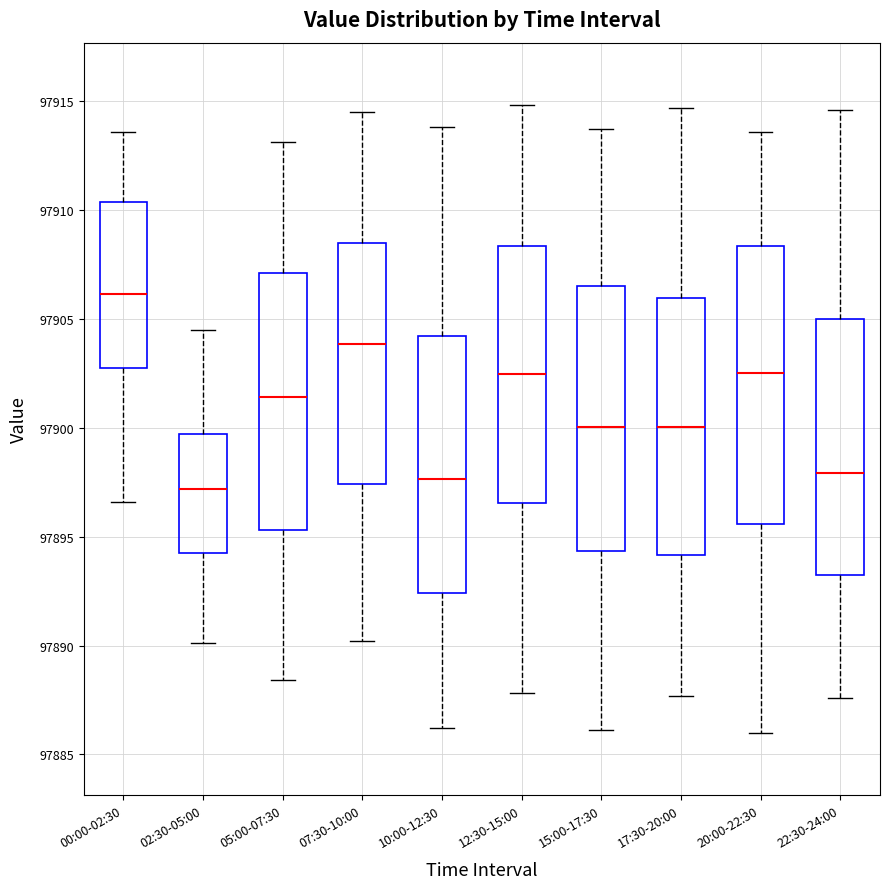

Reading left to right, read every box against the y-axis: the position of its median line, the range the box covers, and the ends of its whiskers. The values are not printed on the chart, so give them approximately, as read against the axis.

00:00-02:30: median 97906.0, box 97902.5 to 97910.5, whiskers 97896.5 to 97913.5
02:30-05:00: median 97897.0, box 97894.0 to 97899.5, whiskers 97890.0 to 97904.5
05:00-07:30: median 97901.5, box 97895.5 to 97907.0, whiskers 97888.5 to 97913.0
07:30-10:00: median 97904.0, box 97897.5 to 97908.5, whiskers 97890.0 to 97914.5
10:00-12:30: median 97897.5, box 97892.5 to 97904.0, whiskers 97886.0 to 97914.0
12:30-15:00: median 97902.5, box 97896.5 to 97908.5, whiskers 97888.0 to 97915.0
15:00-17:30: median 97900.0, box 97894.5 to 97906.5, whiskers 97886.0 to 97913.5
17:30-20:00: median 97900.0, box 97894.0 to 97906.0, whiskers 97887.5 to 97914.5
20:00-22:30: median 97902.5, box 97895.5 to 97908.5, whiskers 97886.0 to 97913.5
22:30-24:00: median 97898.0, box 97893.0 to 97905.0, whiskers 97887.5 to 97914.5